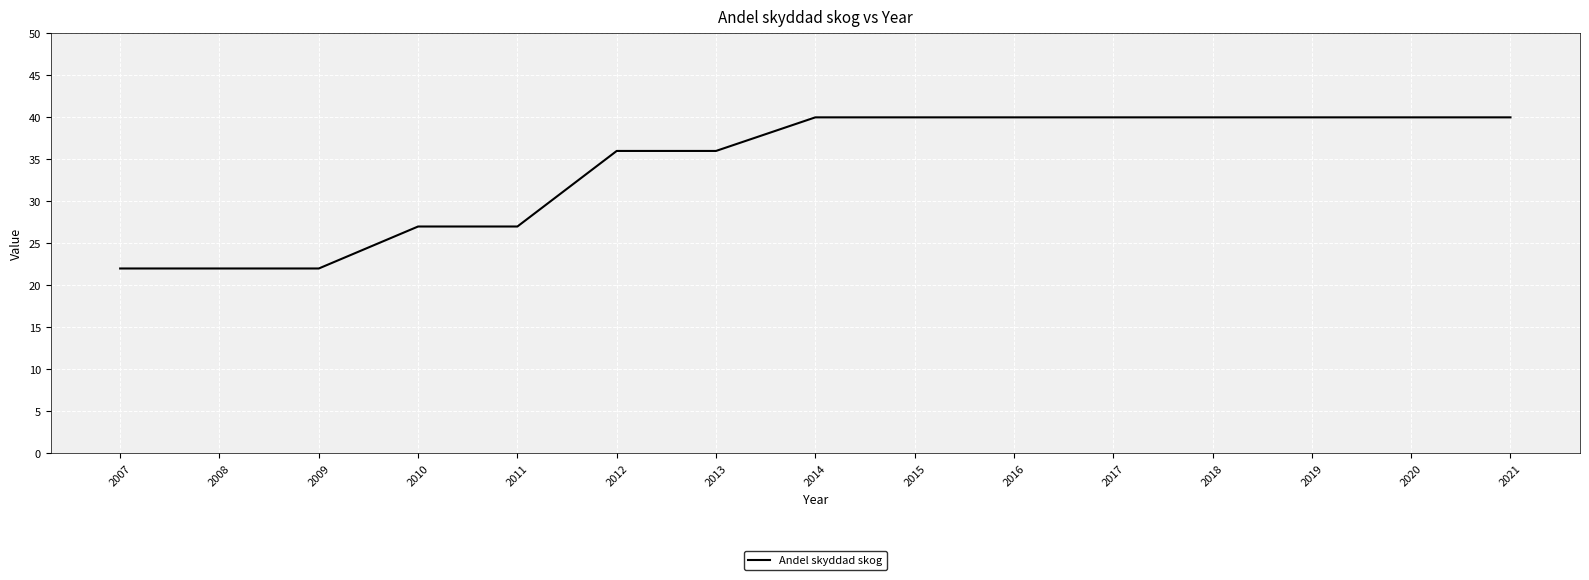

What is the difference between the maximum and minimum values?

18